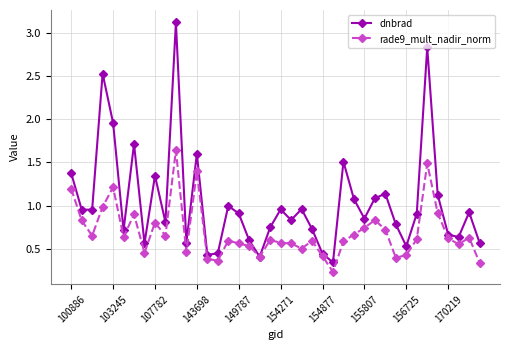

List the series in order of their overall mean, lowest first.

rade9_mult_nadir_norm, dnbrad